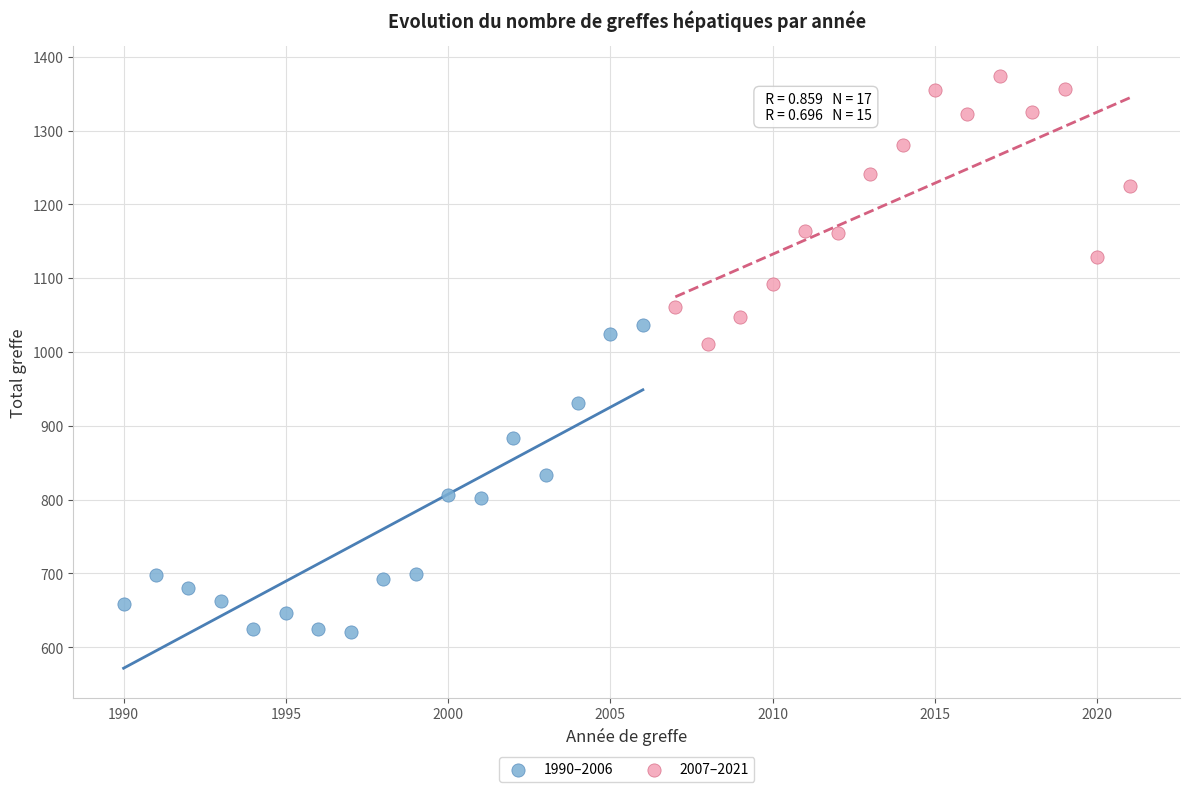

Which series contains the lowest Y value?

1990–2006